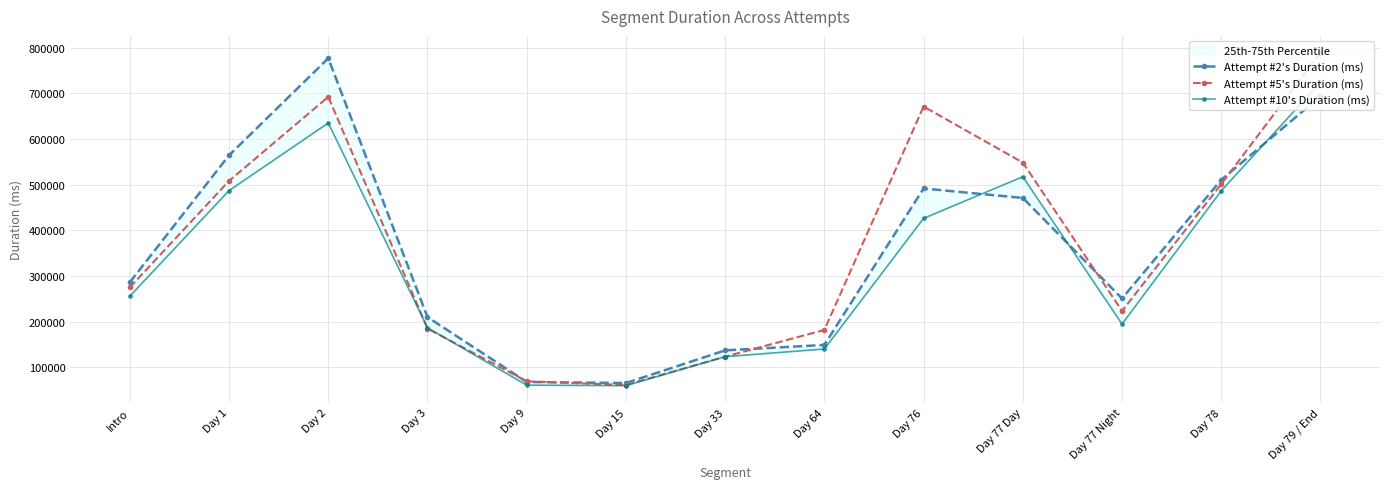

What is the label of the 11th point from the left?

Day 77 Night